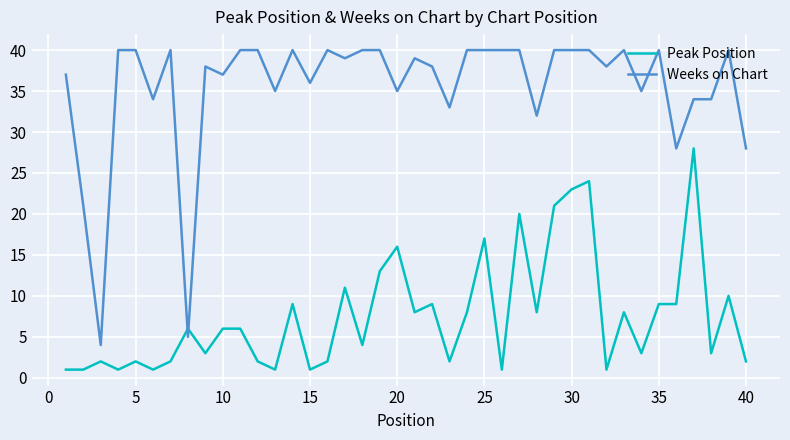

What is the greatest value displayed?

40